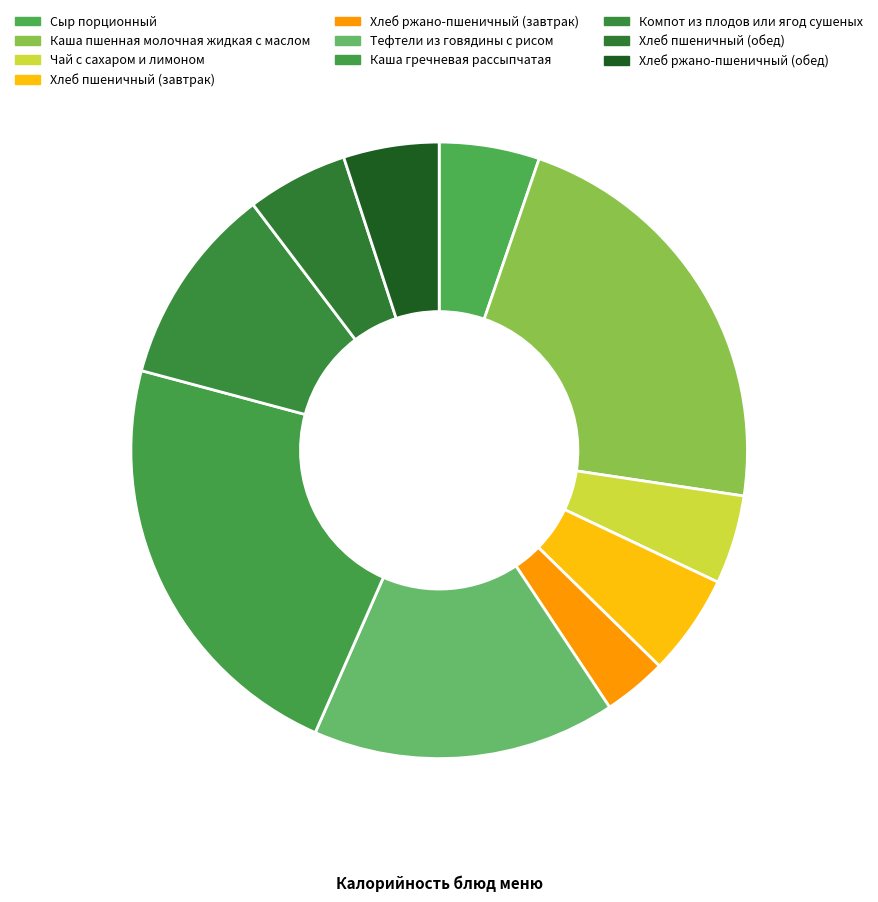

Which category has the biggest portion of the pie?

Каша гречневая рассыпчатая